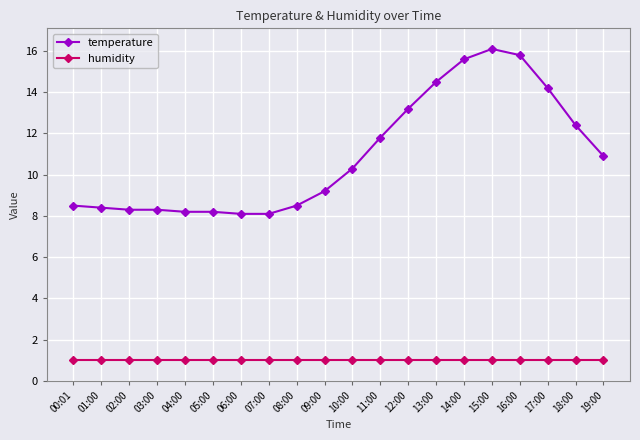

What is the sum of all humidity values?

20.0